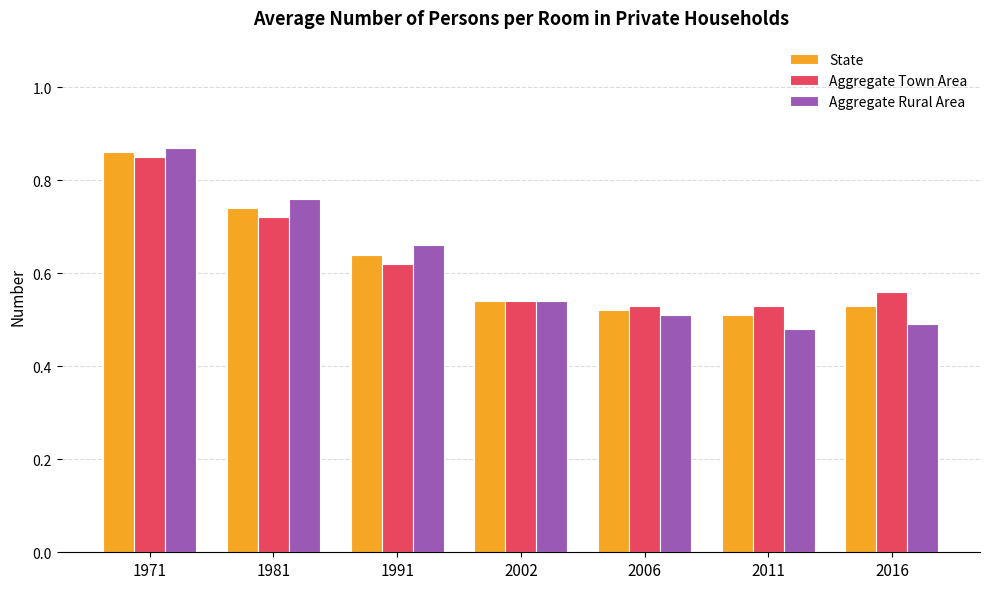

At how many categories does at least one series exceed 0?

7